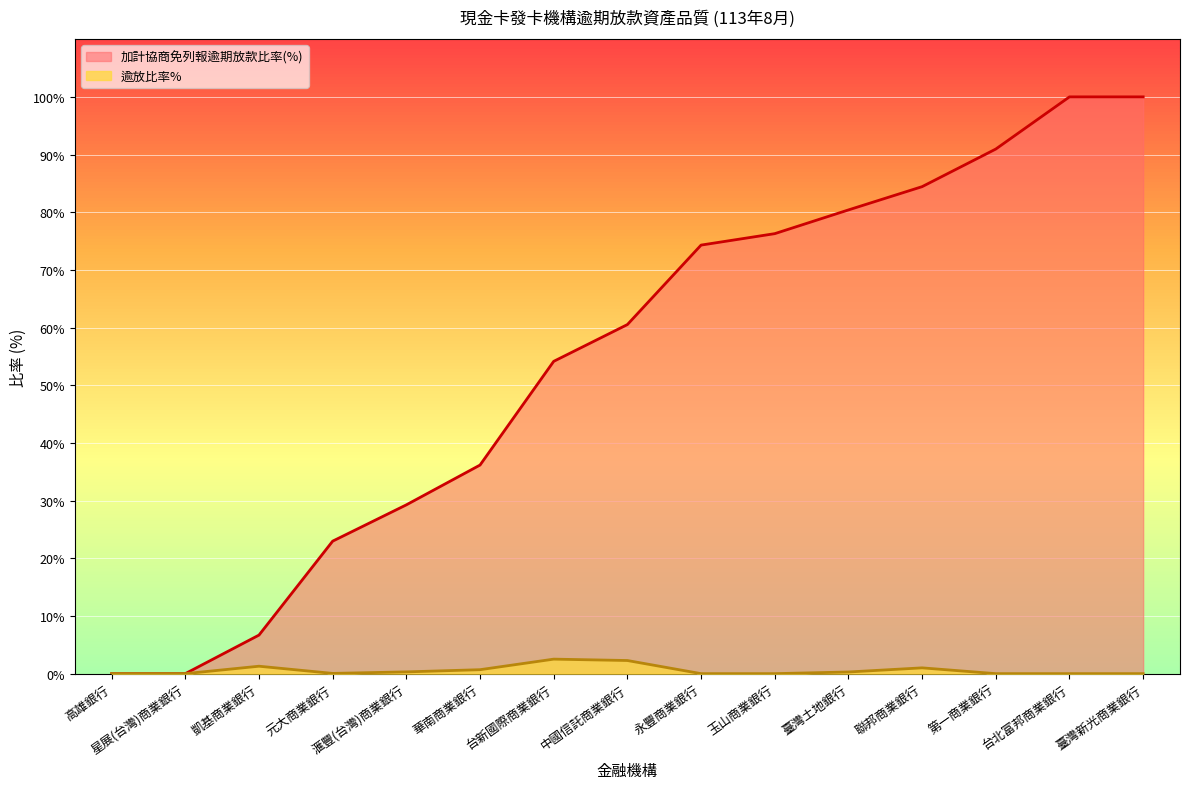

How many distinct data groups are displayed?

2